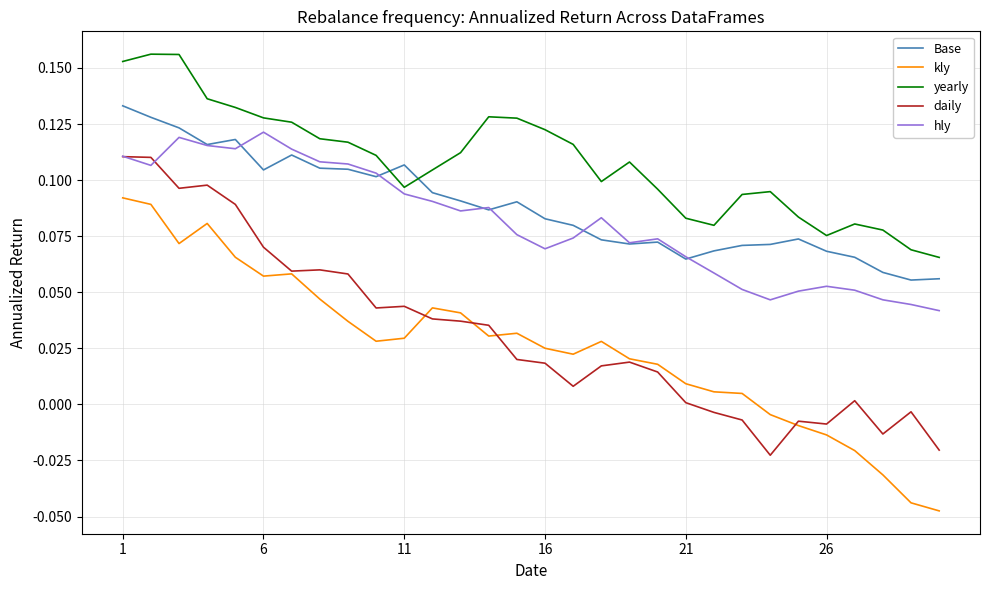

Rank the series by their maximum value, from lowest to highest.

kly, daily, hly, Base, yearly